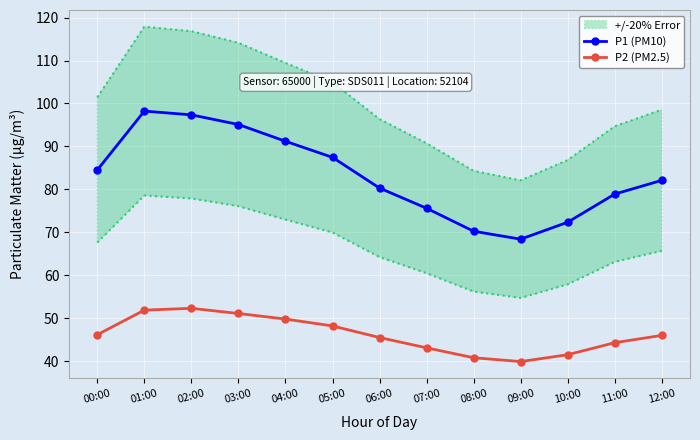

Is it true that P2 (PM2.5) equals 52.8 at 09:00?

False